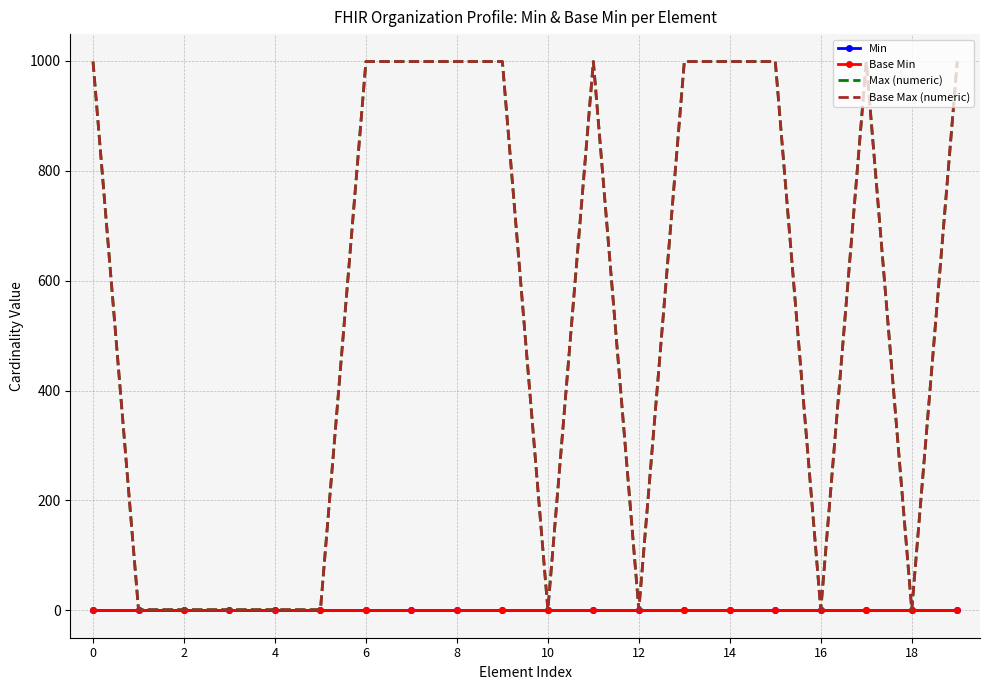

Reading left to right, what are all the values shown in this chart?

Min: 0	0	0	0	0	0	0	0	0	0	0	0	0	0	0	0	0	0	0	0
Base Min: 0	0	0	0	0	0	0	0	0	0	0	0	0	0	0	0	0	0	0	0
Max (numeric): 999	1	1	1	1	1	999	999	999	999	1	999	1	999	999	999	1	999	1	999
Base Max (numeric): 999	1	1	1	1	1	999	999	999	999	1	999	1	999	999	999	1	999	1	999